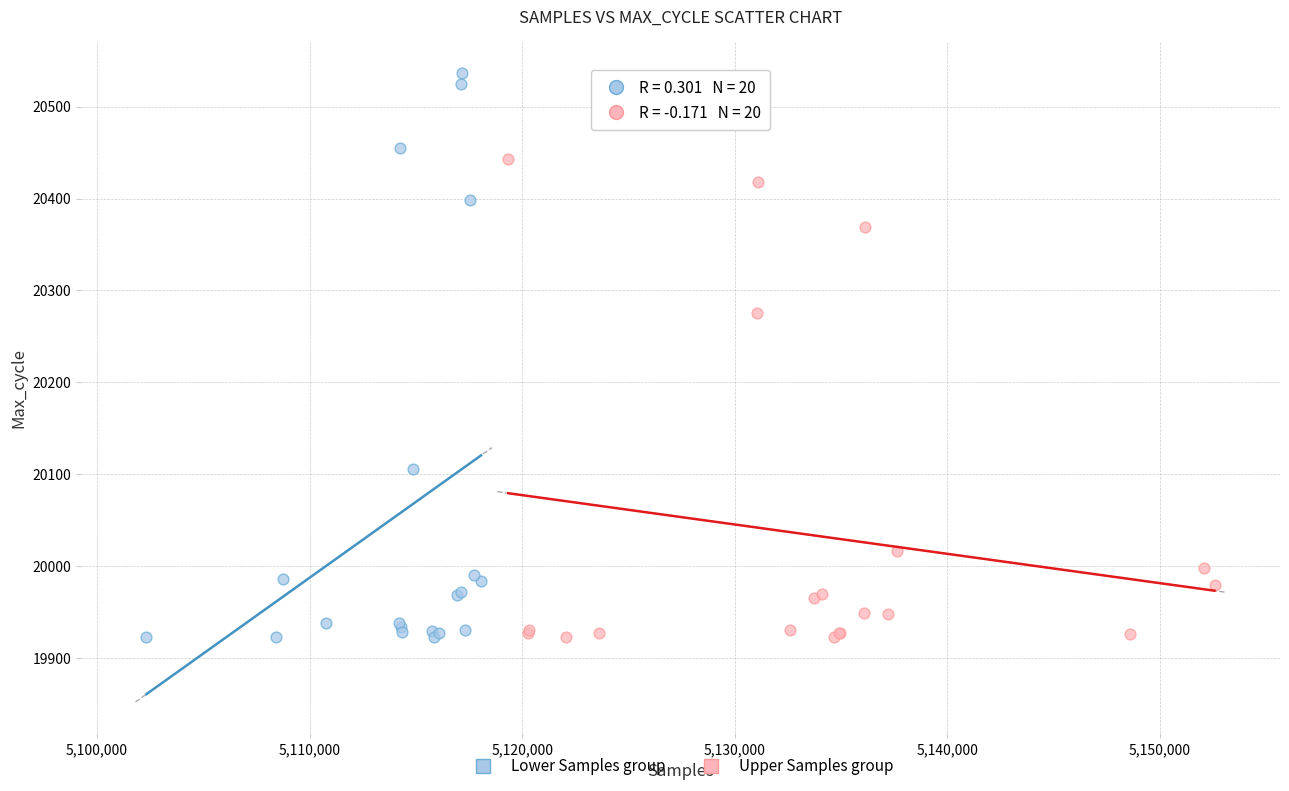

Which series has the largest Y range (max minus min)?

Lower Samples group